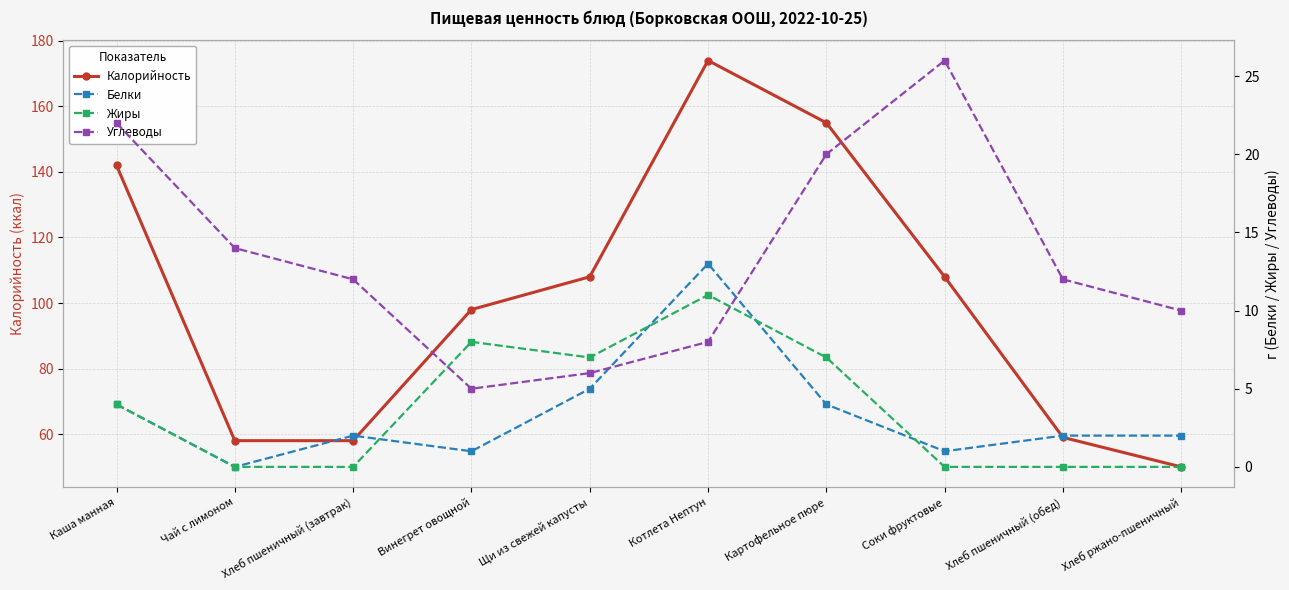

At which category is the sum across all series the highest?

Котлета Нептун